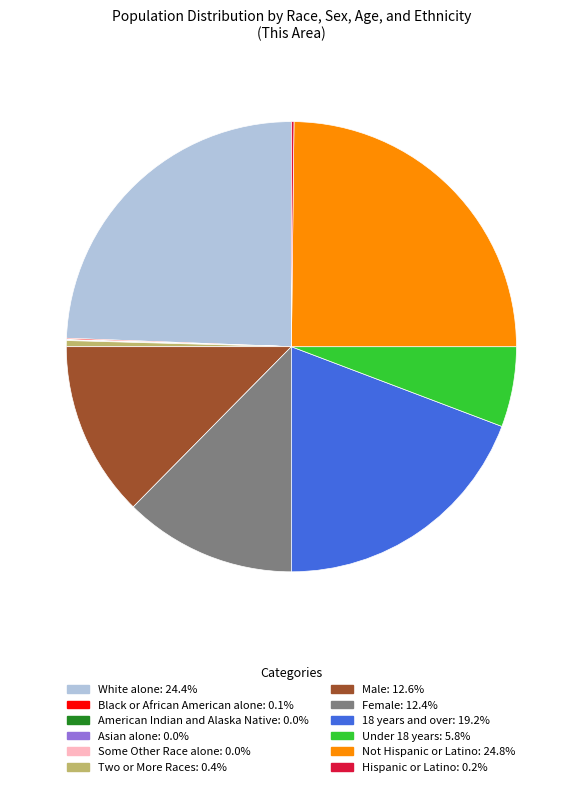

Is there any slice that represents more than half of the pie?

No